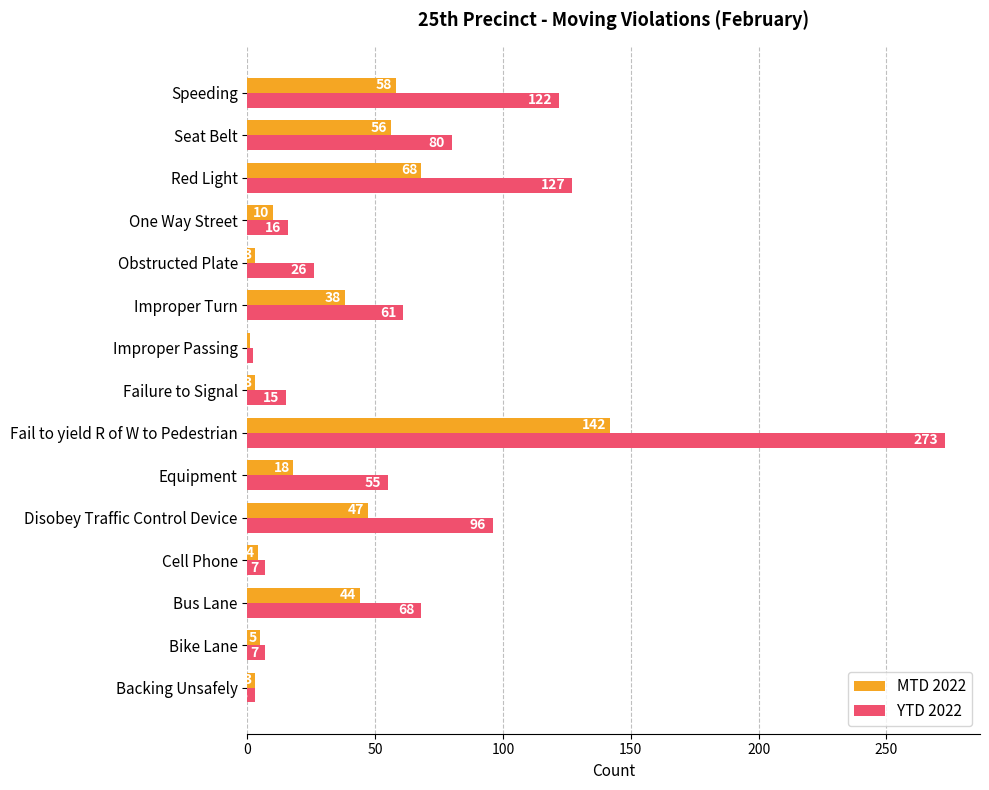

What is the difference between the second highest and minimum values in the YTD 2022 series?

125